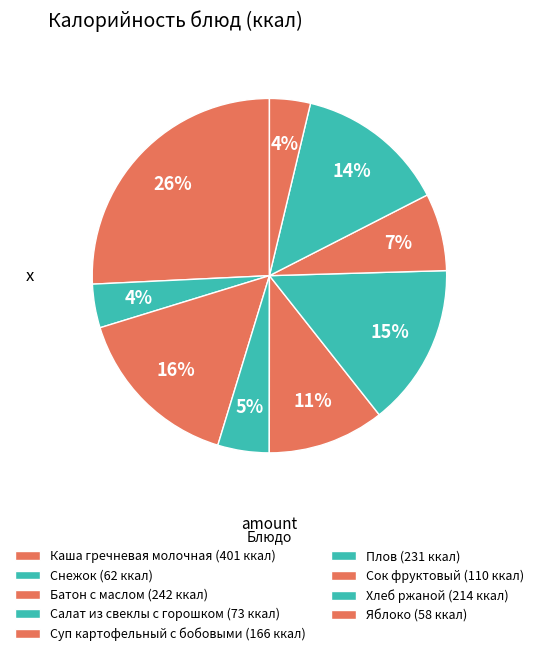

The Плов slice represents 15% of the pie. True or false?

True